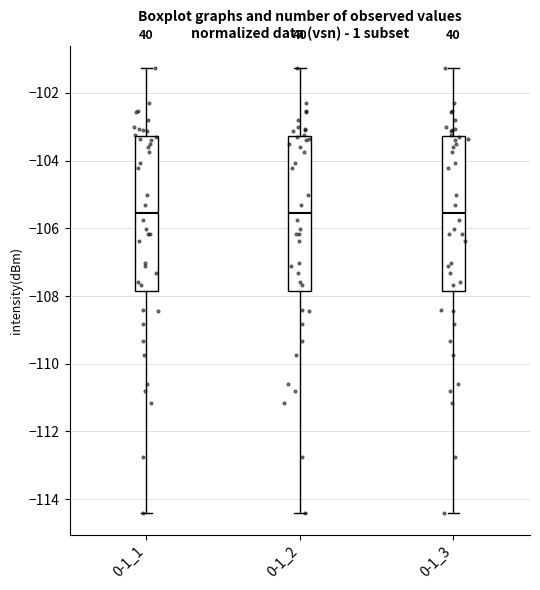

Where does the upper whisker of the box for 0-1_2 end on the y-axis? The values are not printed on the chart, so give them approximately, as read against the axis.

-101.2